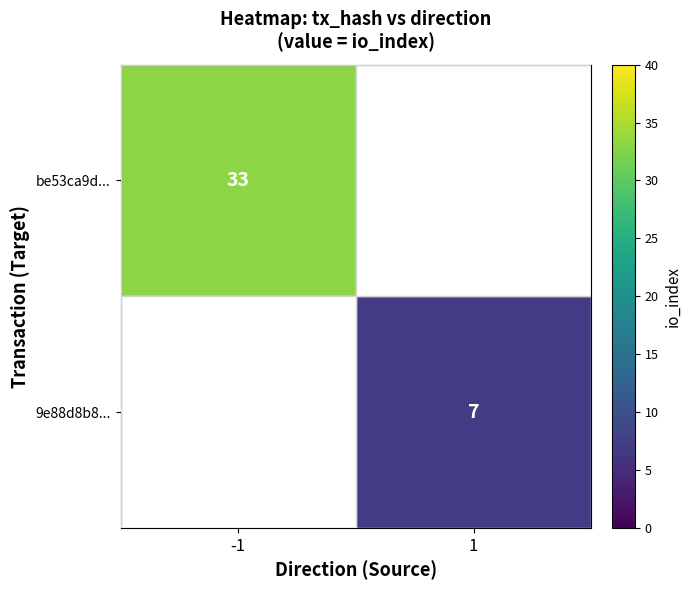

True or false: 9e88d8b8... has a value of 7 at 1.

True